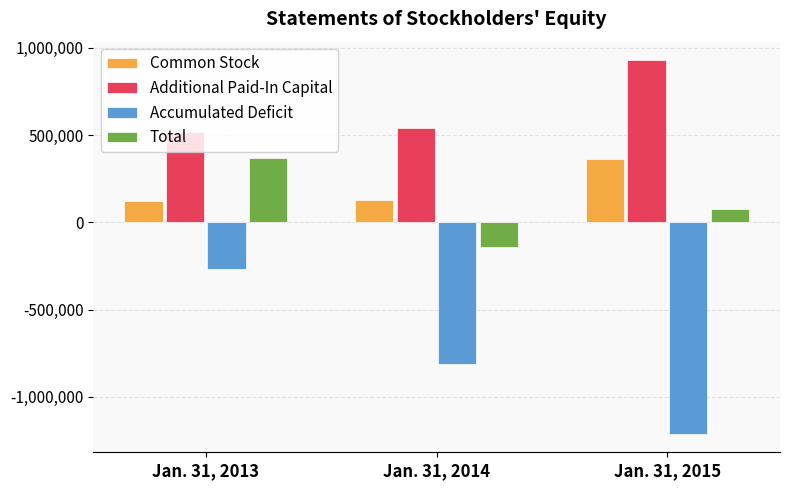

How many series are shown in this chart?

4